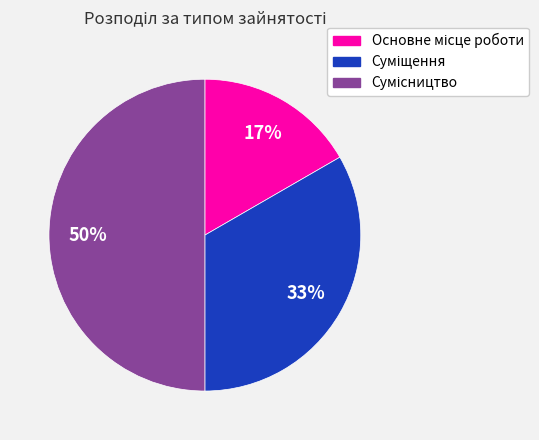

Count the number of slices in the pie.

3